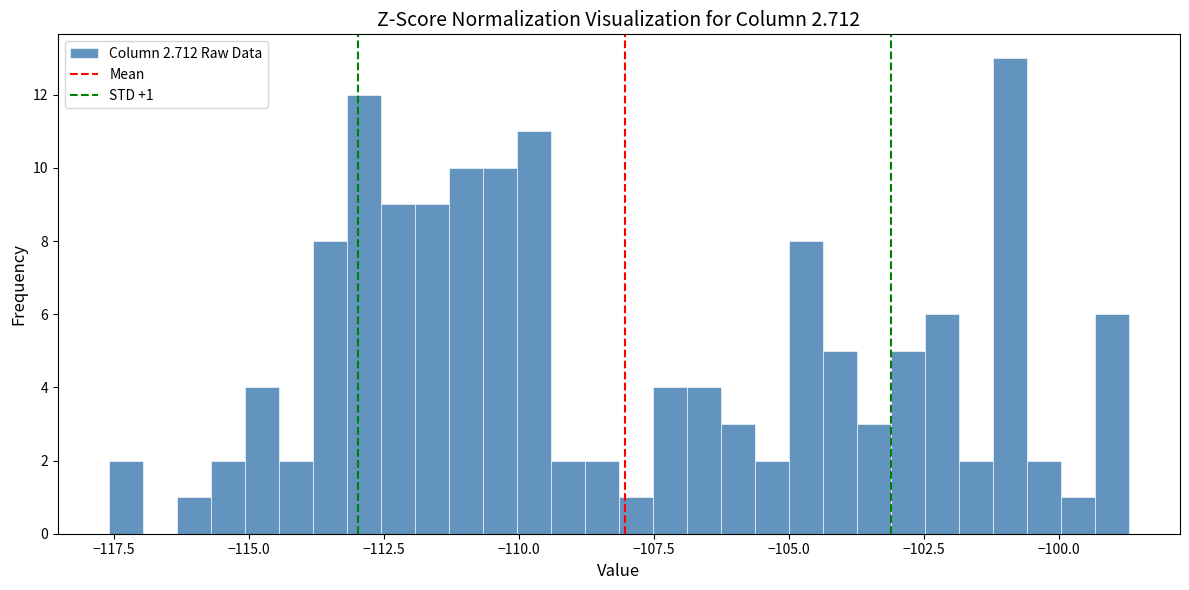

Read against the x-axis, roughly where is the centre of the tallest bar?

-101.0